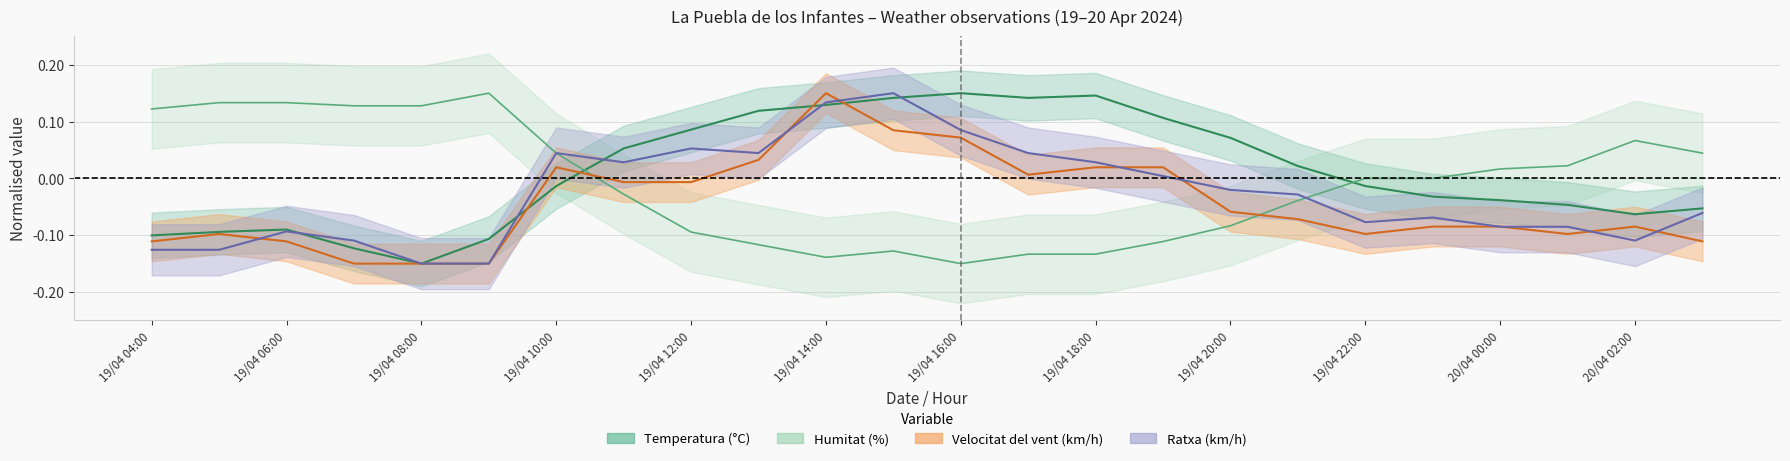

What position from the right is 20/04 01:00?

3